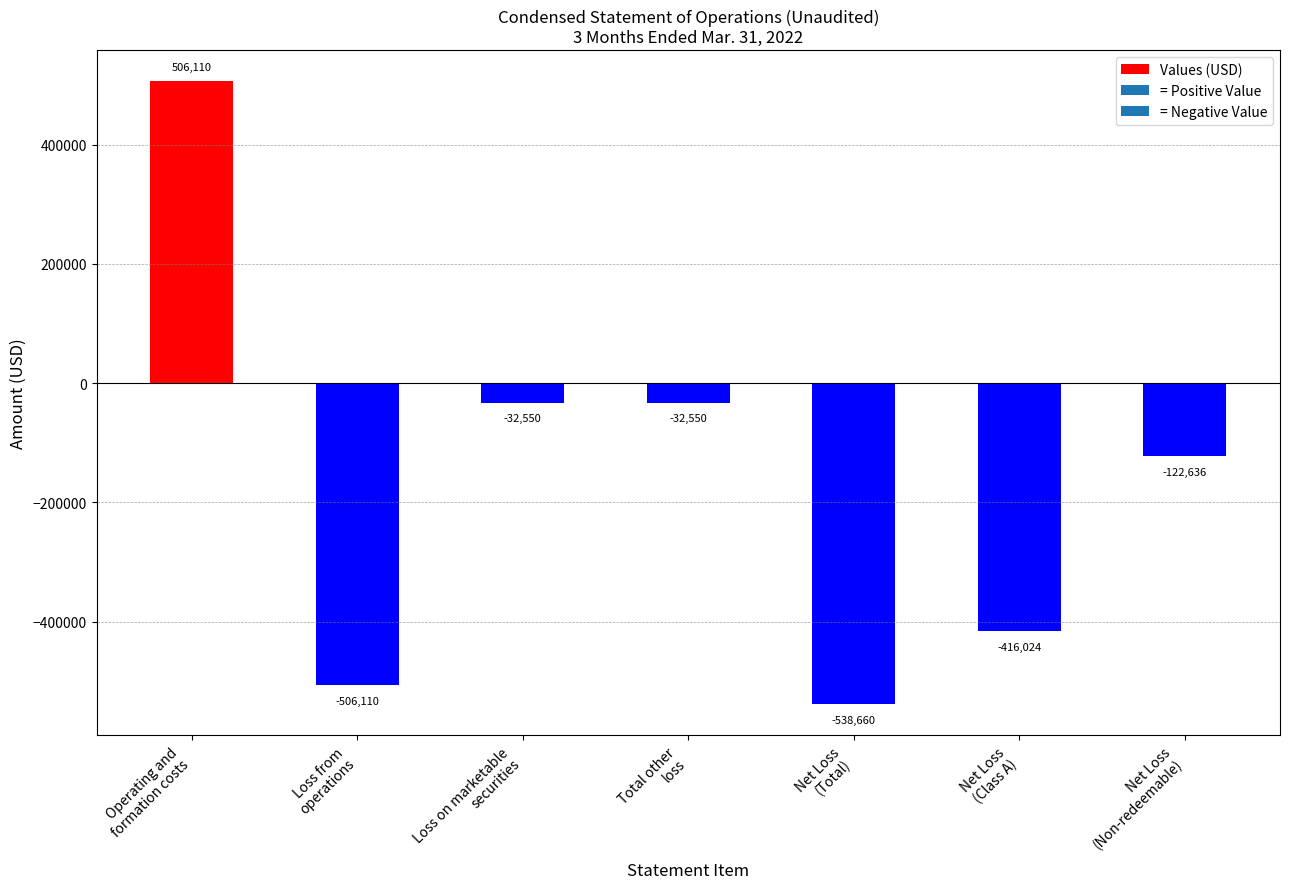

How many negative values are there?

6